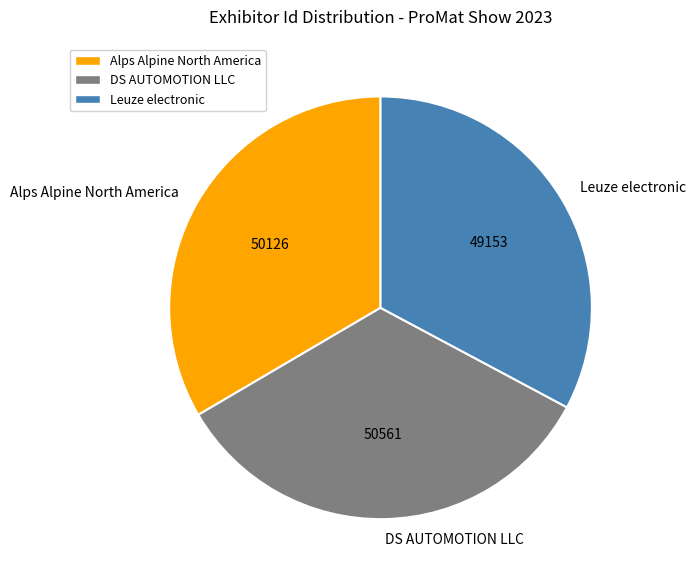

Which has a higher value, Leuze electronic or DS AUTOMOTION LLC?

DS AUTOMOTION LLC